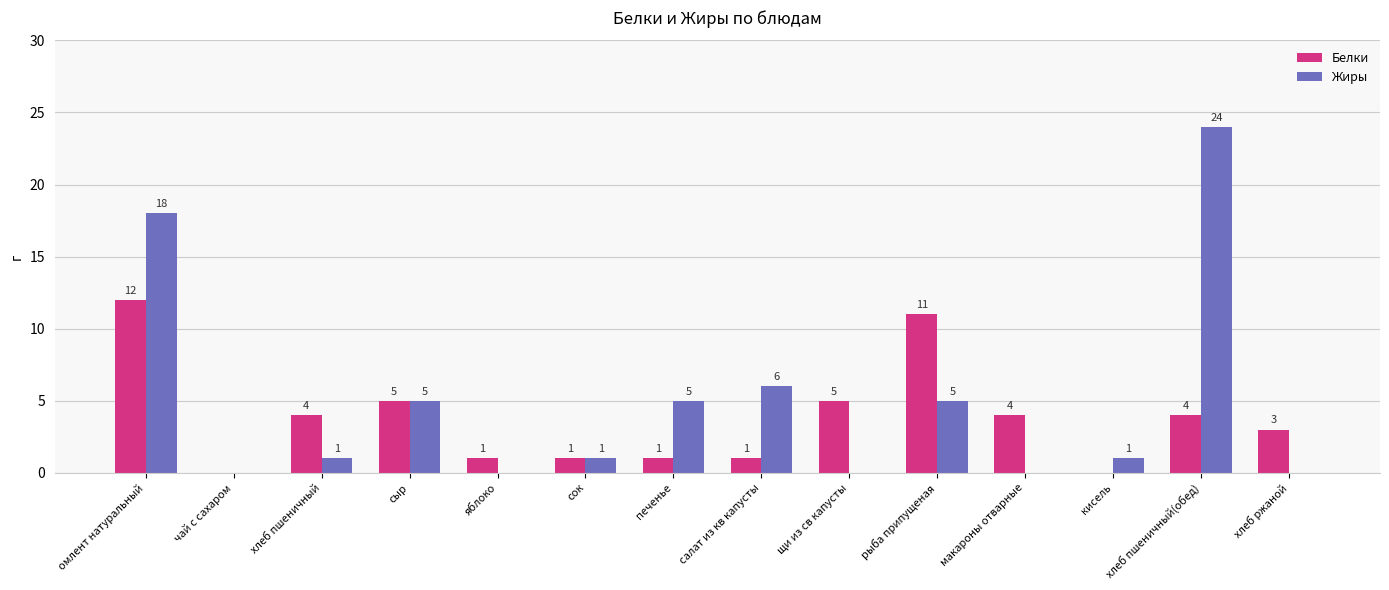

What is the highest value of the Белки series?

12